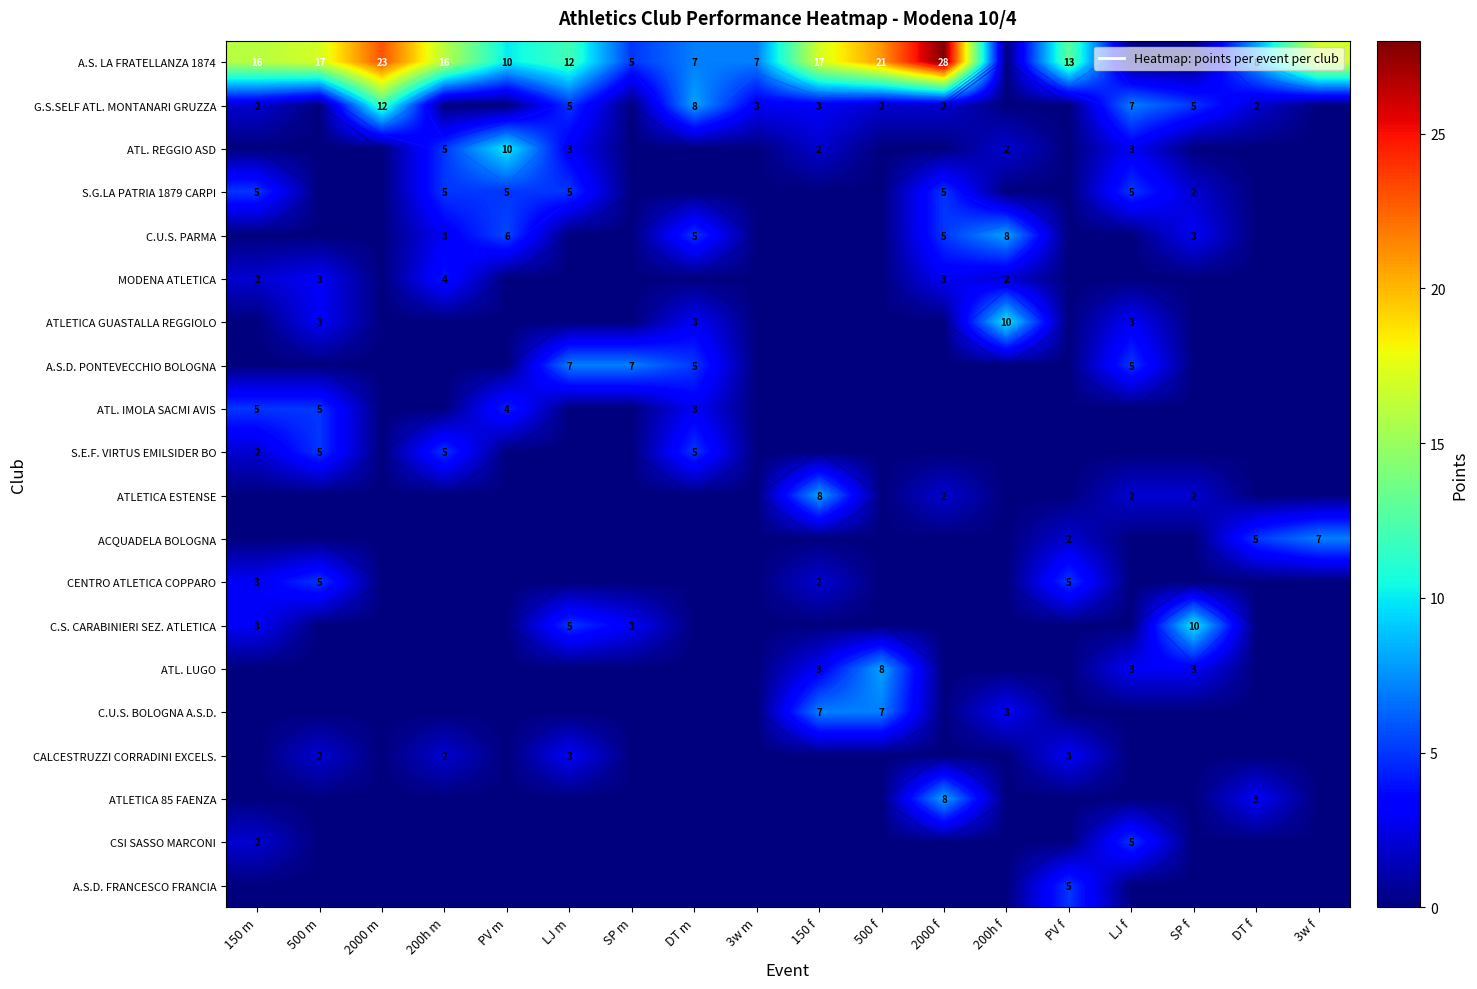

What is the maximum value shown in the chart?

28.0